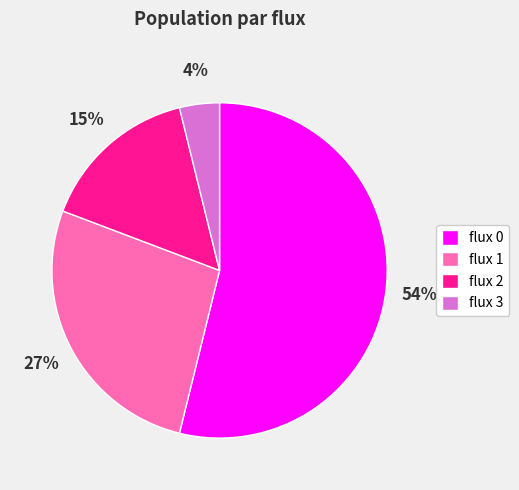

To the nearest percent, what is the difference between the largest and smallest slice percentages?

50%